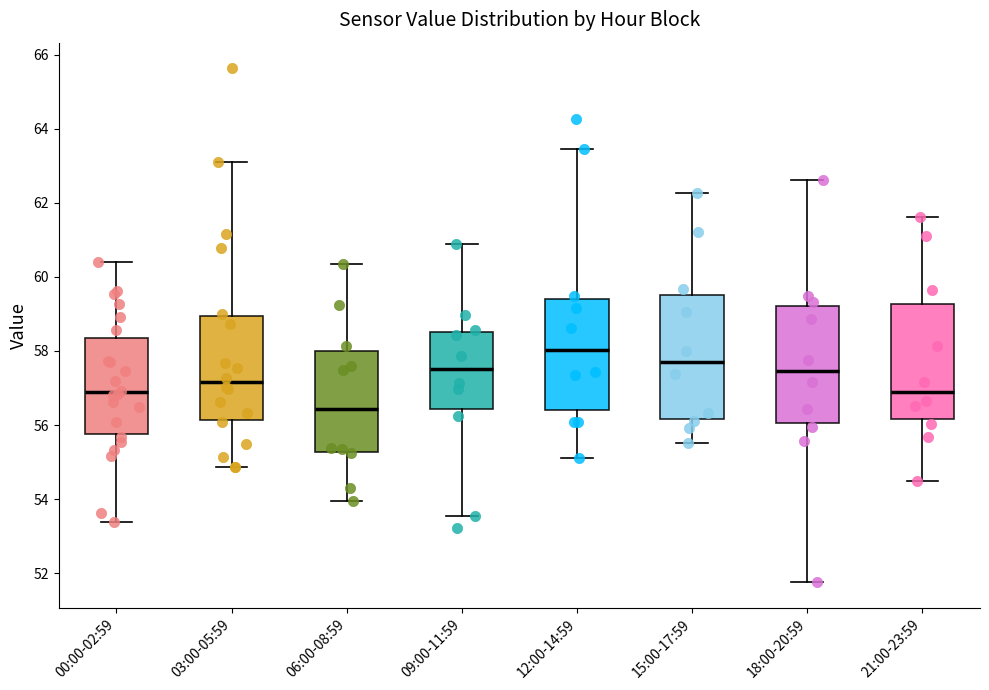

Which box has the lowest median line?

06:00-08:59